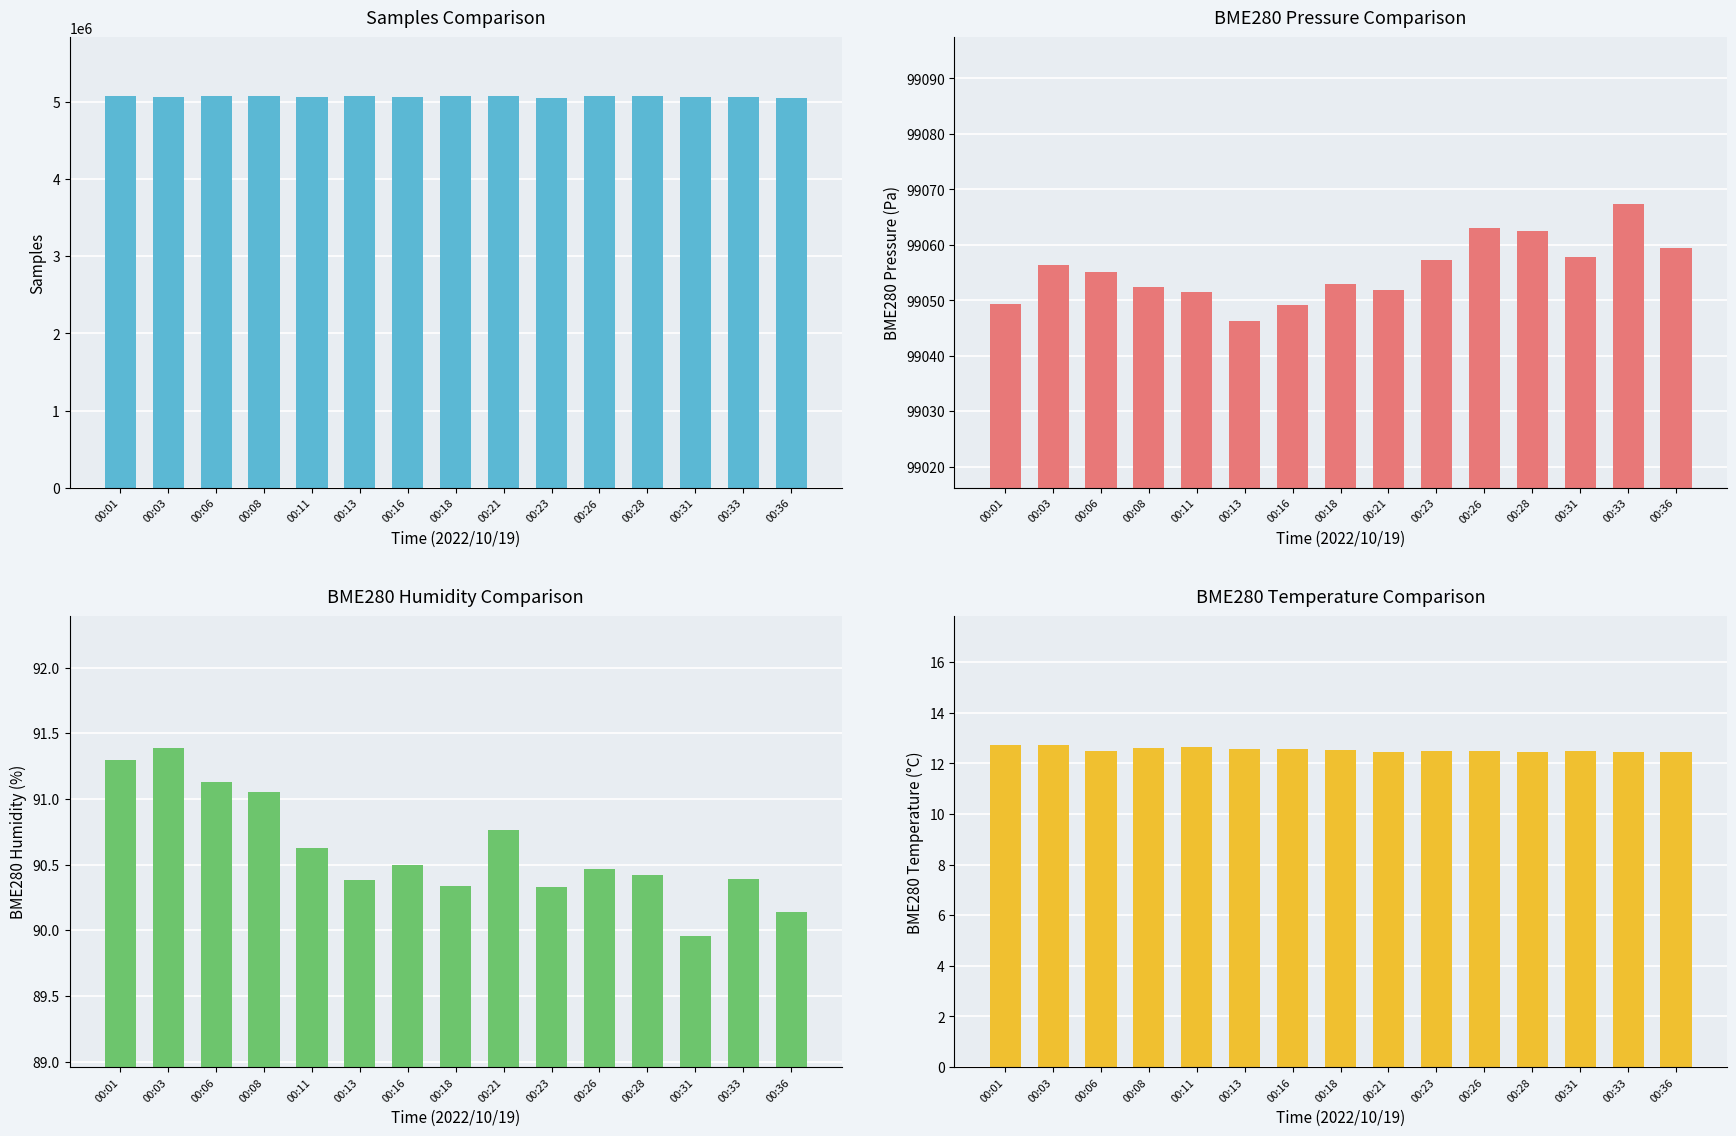

What are all the series names shown in the legend?

Samples, BME280_pressure, BME280_humidity, BME280_temperature